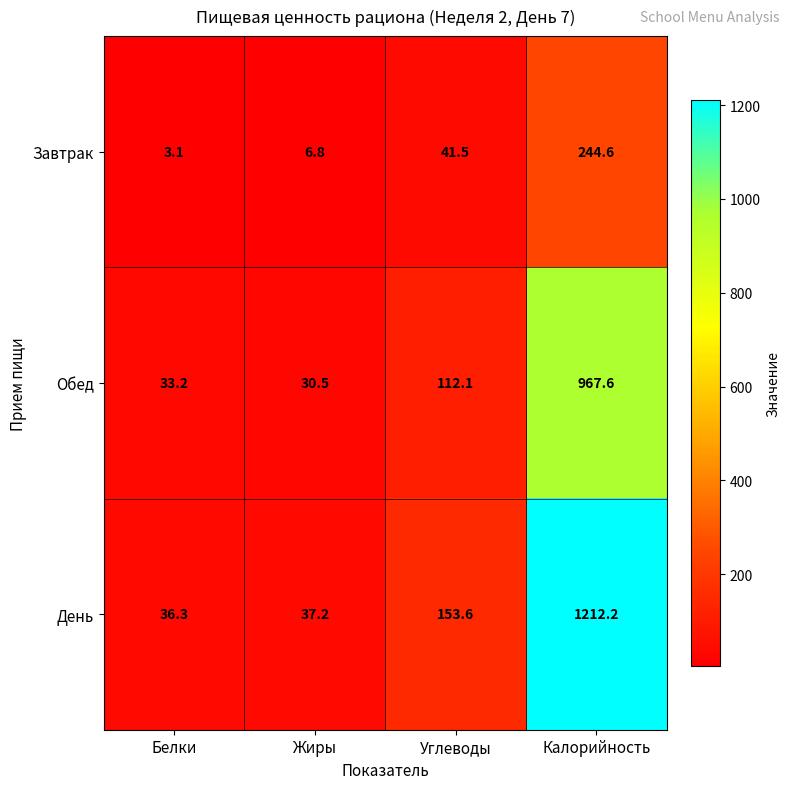

At which label does Завтрак reach its peak?

Калорийность